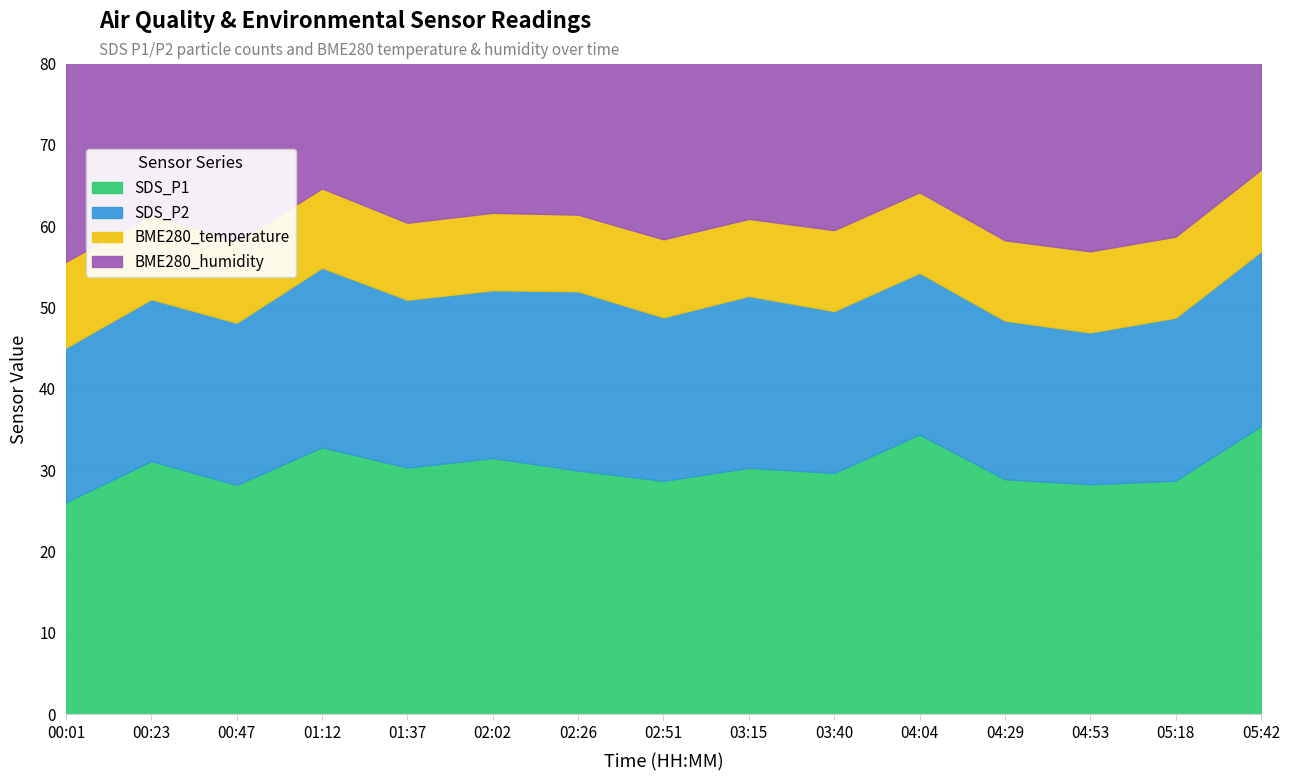

Reading left to right, what are all the values shown in this chart?

SDS_P1: 26.1	31.1	28.2	32.8	30.3	31.5	30.0	28.7	30.3	29.7	34.4	28.9	28.3	28.7	35.4
SDS_P2: 19.0	19.9	19.9	22.1	20.6	20.6	22.0	20.1	21.1	19.9	19.9	19.5	18.7	20.0	21.5
BME280_temperature: 10.6	10.4	10.0	9.8	9.5	9.5	9.4	9.6	9.5	9.9	9.9	9.9	10.0	10.0	10.1
BME280_humidity: 57.8	59.0	62.1	63.1	67.8	65.5	67.5	65.9	67.1	62.9	63.2	62.4	63.2	62.8	62.1